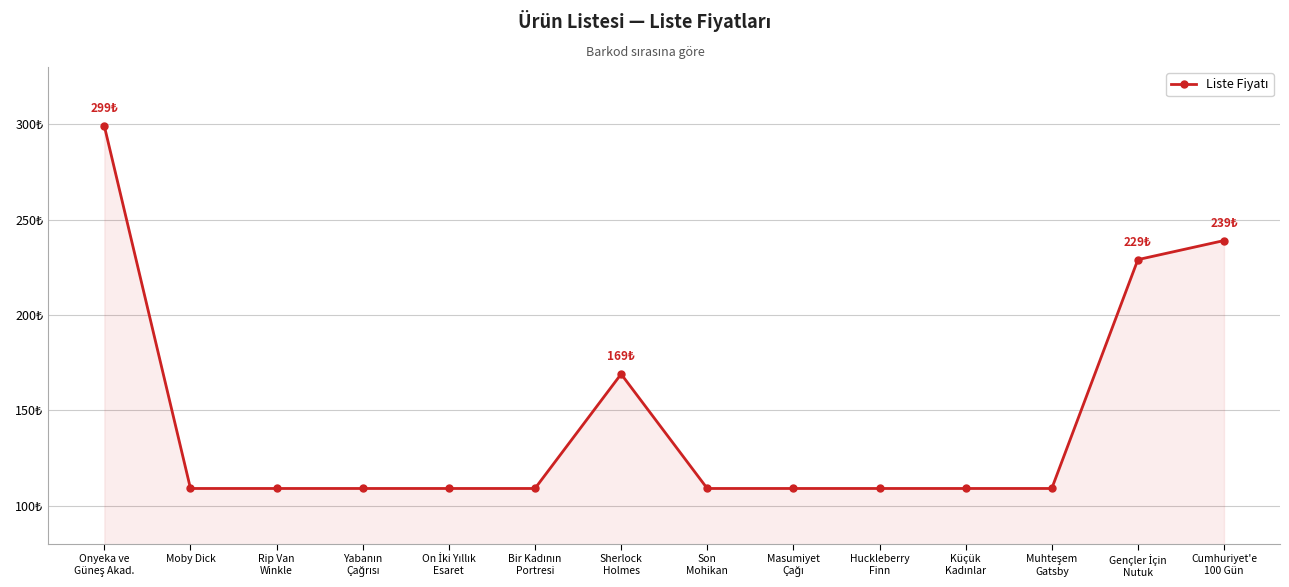

Reading right to left, list all the values displayed in this chart.

Cumhuriyet'e
100 Gün=239	Gençler İçin
Nutuk=229	Muhteşem
Gatsby=109	Küçük
Kadınlar=109	Huckleberry
Finn=109	Masumiyet
Çağı=109	Son
Mohikan=109	Sherlock
Holmes=169	Bir Kadının
Portresi=109	On İki Yıllık
Esaret=109	Yabanın
Çağrısı=109	Rip Van
Winkle=109	Moby Dick=109	Onyeka ve
Güneş Akad.=299